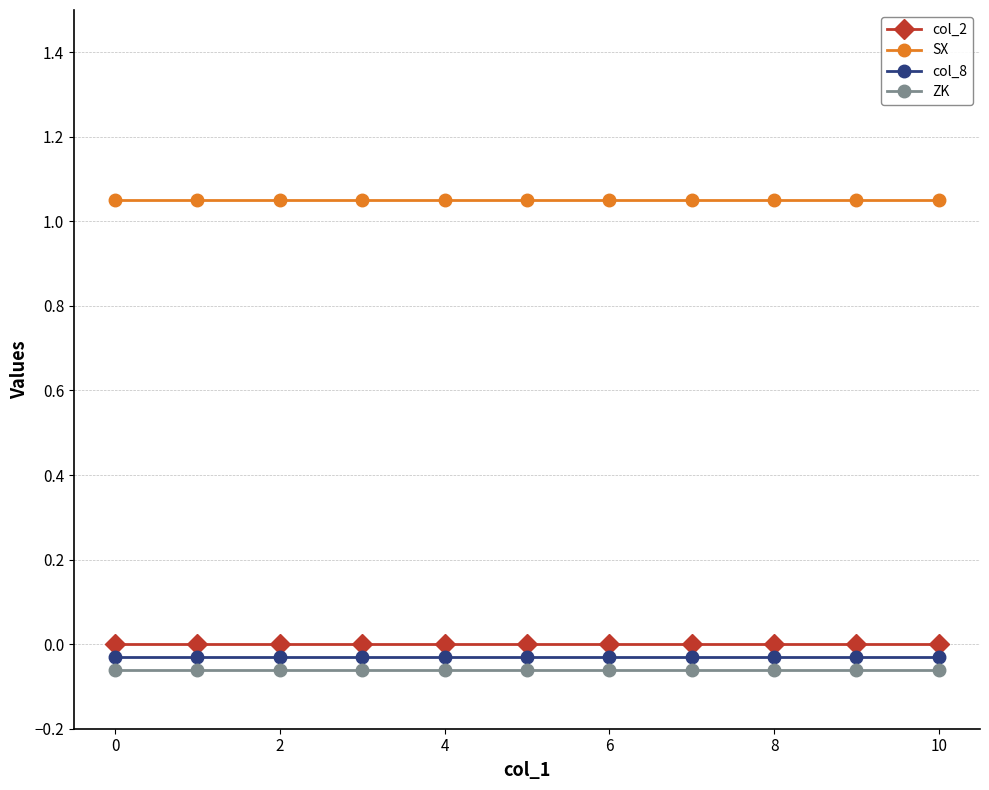

True or false: col_2 and ZK cross at least once.

False